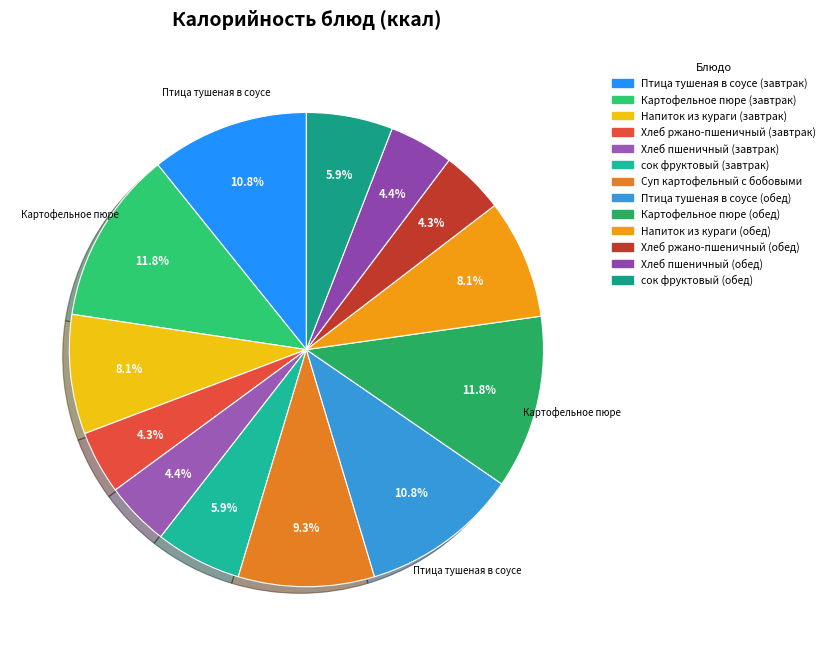

To the nearest percent, what portion does Птица тушеная в соусе (обед) represent?

11%